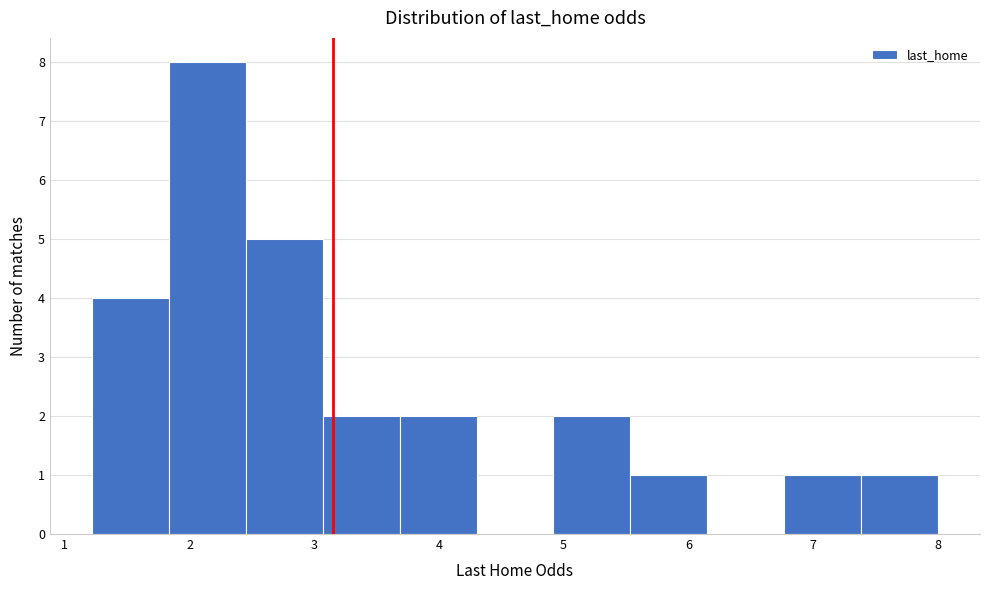

Reading left to right, list every bar in this chart as the range it spans on the x-axis followed by its height. Neither the bar edges nor the heights are printed on the chart, so give them approximately, as read against the axes.

1.2 to 1.8: 4
1.8 to 2.5: 8
2.5 to 3.1: 5
3.1 to 3.7: 2
3.7 to 4.3: 2
4.3 to 4.9: 0
4.9 to 5.5: 2
5.5 to 6.2: 1
6.2 to 6.8: 0
6.8 to 7.4: 1
7.4 to 8.0: 1